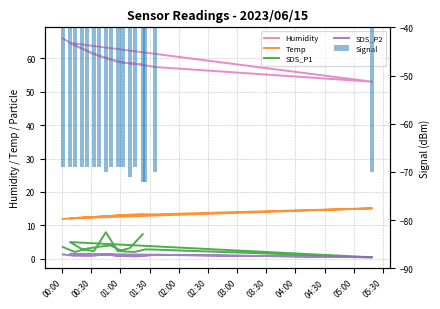

Reading right to left, list all the values displayed in this chart.

Humidity: 58.1	58.5	59.0	60.1	61.2	63.0	64.6	53.0	57.4	57.9	58.4	58.7	59.7	60.8	62.3	63.8	66.0
Temp: 13.2	13.2	13.0	12.7	12.5	12.3	12.1	15.1	13.3	13.3	13.2	13.0	12.8	12.6	12.4	12.2	11.9
SDS_P1: 7.3	3.2	2.2	8.0	2.3	2.9	5.0	0.5	2.8	2.8	2.0	2.2	4.0	3.6	3.0	2.0	3.5
SDS_P2: 1.1	0.9	0.8	1.4	0.9	1.1	1.5	0.5	1.2	0.9	0.7	0.9	1.3	1.2	1.0	0.9	1.3
Signal: -72.0	-71.0	-69.0	-70.0	-69.0	-69.0	-69.0	-70.0	-70.0	-72.0	-69.0	-69.0	-69.0	-69.0	-69.0	-69.0	-69.0